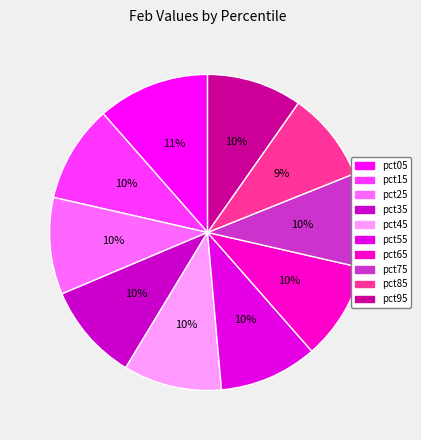

Rank the categories by value from highest to lowest.

pct05, pct45, pct55, pct35, pct15, pct65, pct25, pct95, pct75, pct85